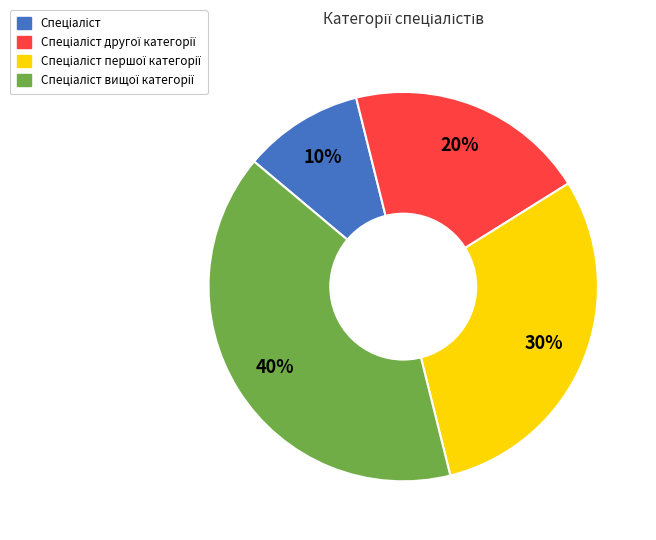

Does any single category account for the majority?

No